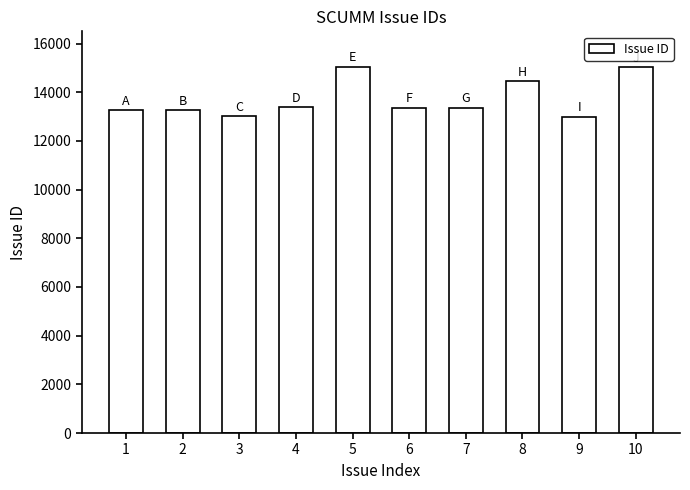

What is the value of the 10th bar from the left?

15030